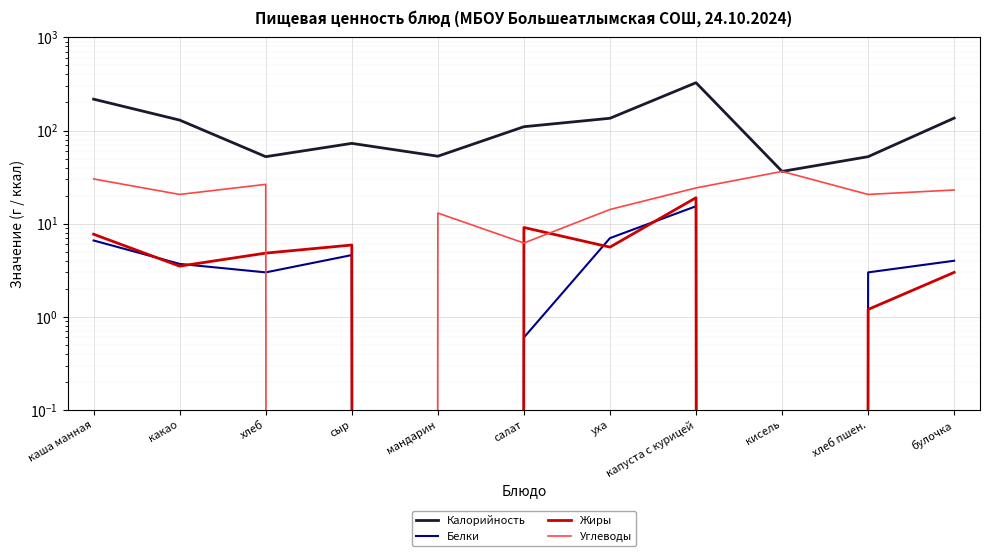

What is the approximate value of Жиры at какао?

3.5